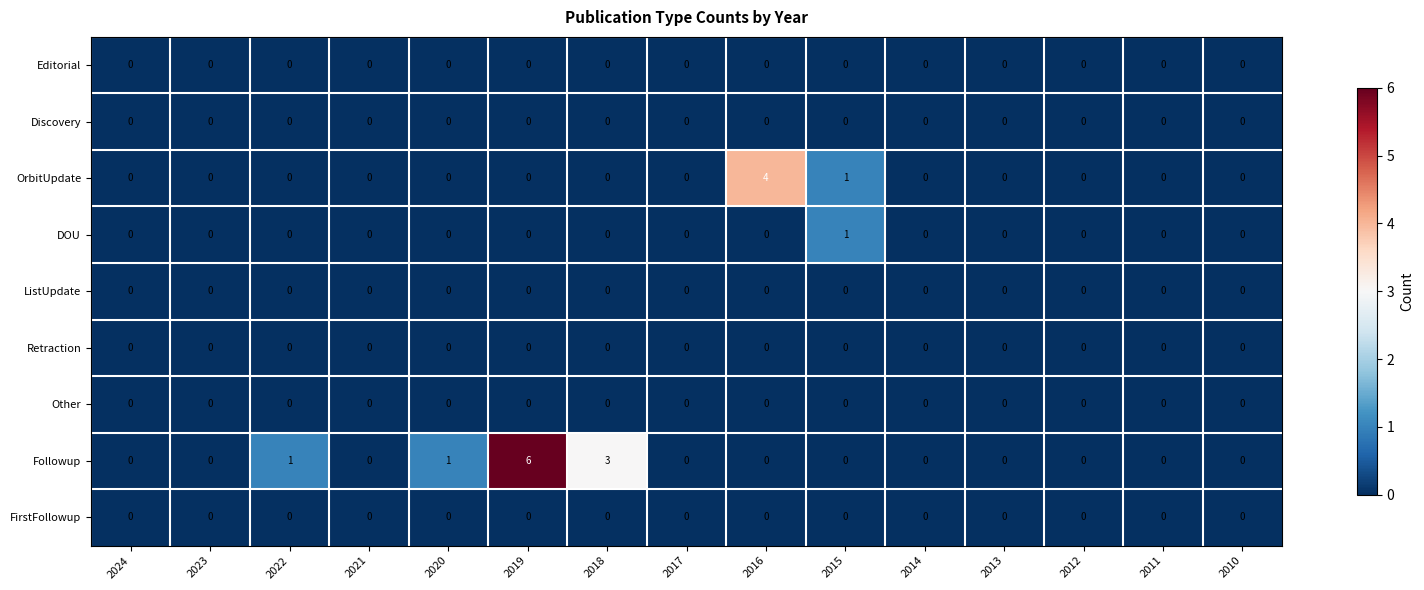

Which series has the largest total across all categories?

Followup